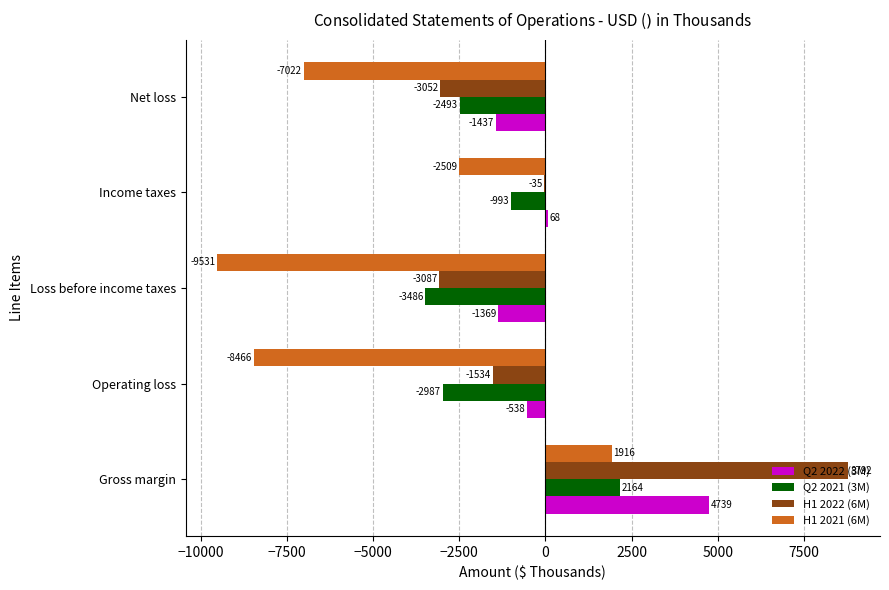

What is the maximum value shown in the chart?

8792